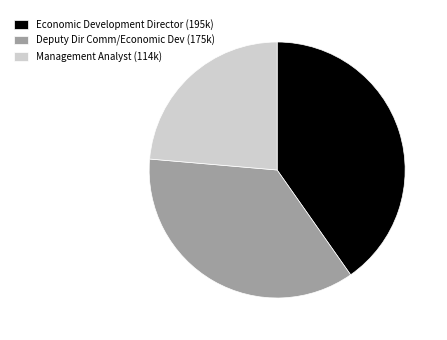

The Management Analyst slice represents 24% of the pie. True or false?

True